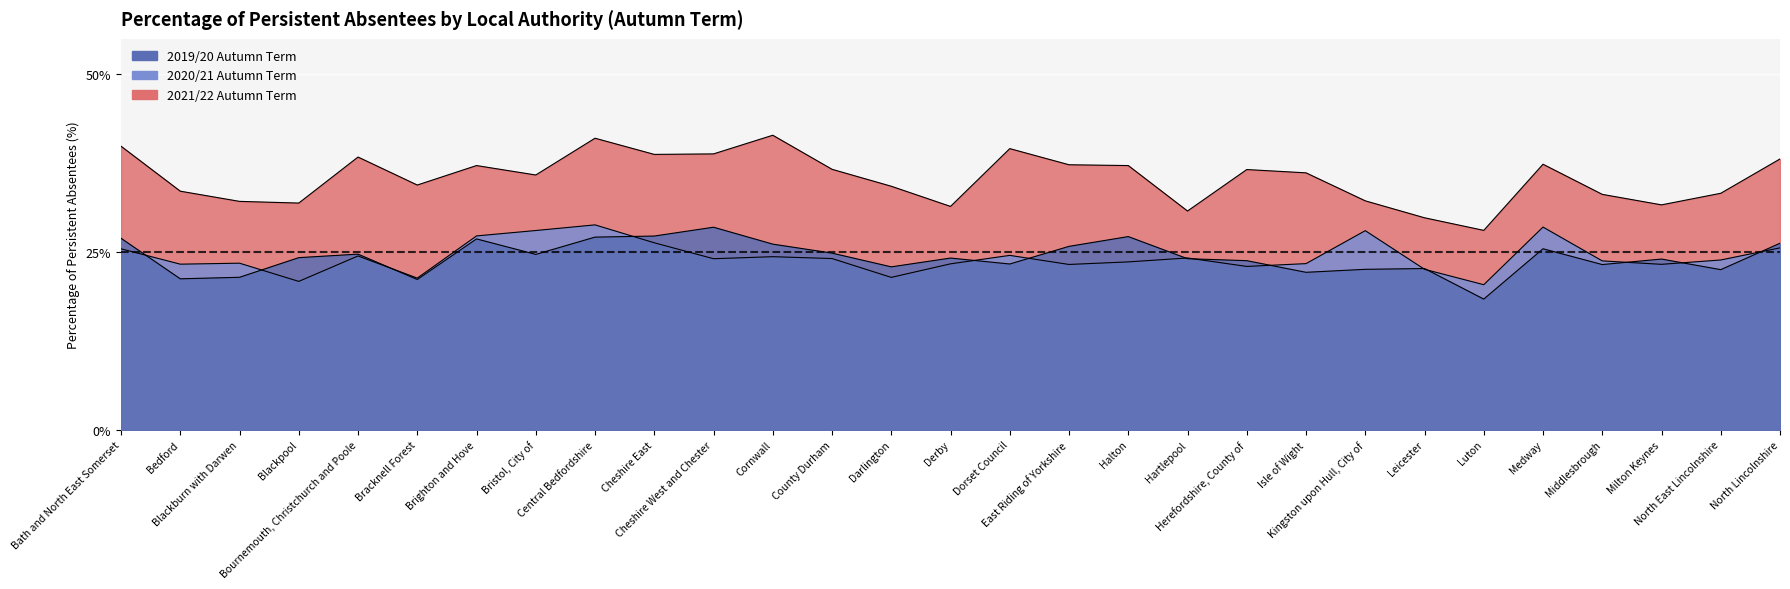

Where is the first local maximum for 2019/20?

Bournemouth, Christchurch and Poole